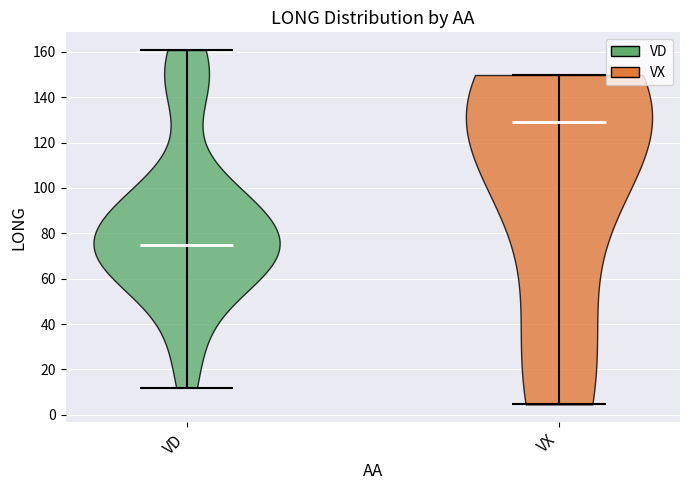

Which violin has the lowest median line?

VD